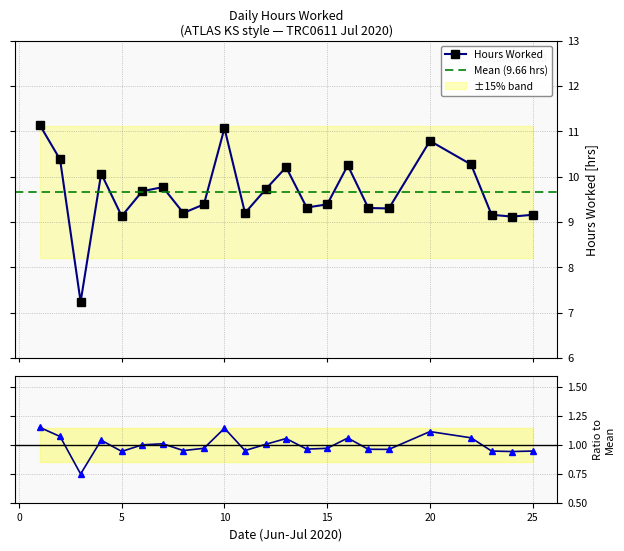

What is the approximate value at 6?

9.7